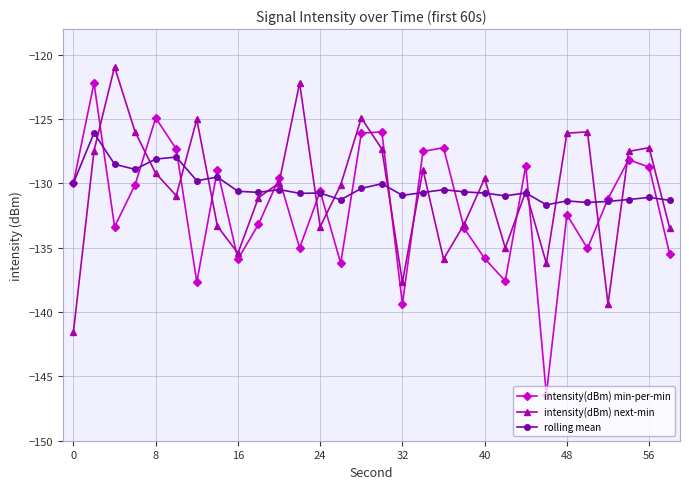

Which series has the widest spread of values?

intensity(dBm) min-per-min